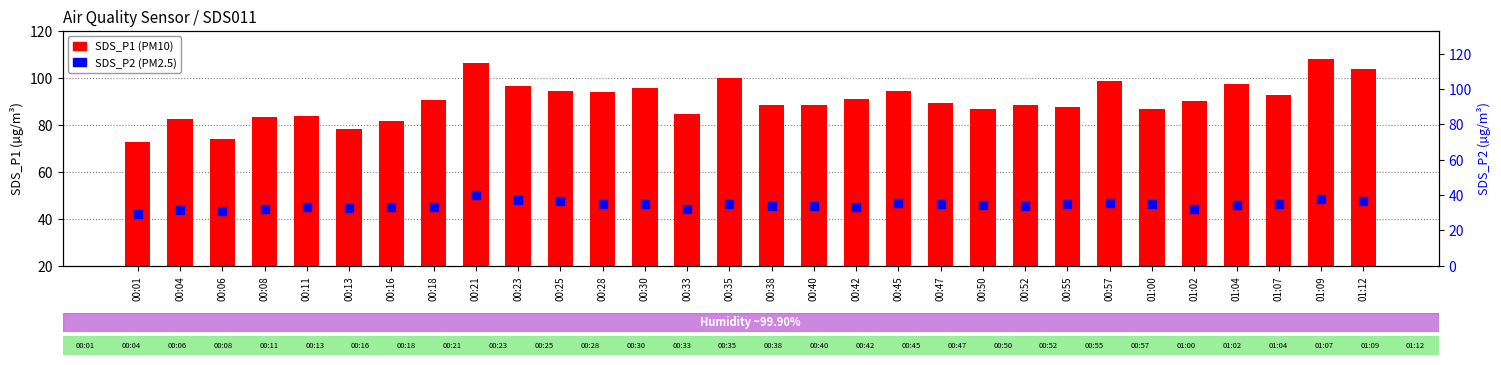

Is the value of SDS_P2 (PM2.5) at 00:40 greater than the value of SDS_P1 (PM10) at 01:04?

No